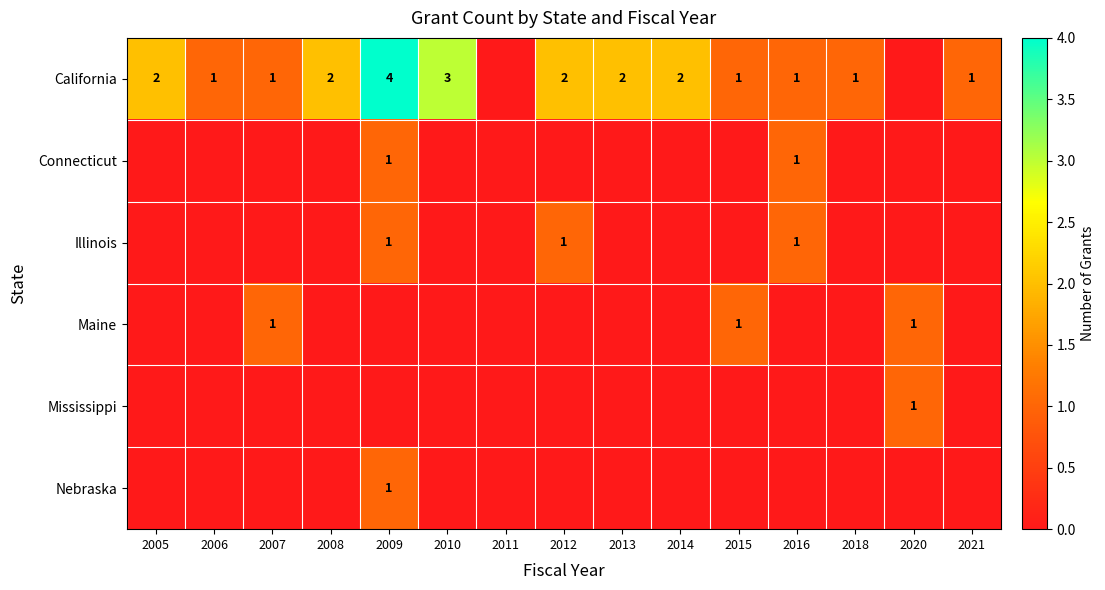

What is the sum of the California values at 2007 and 2010?

4